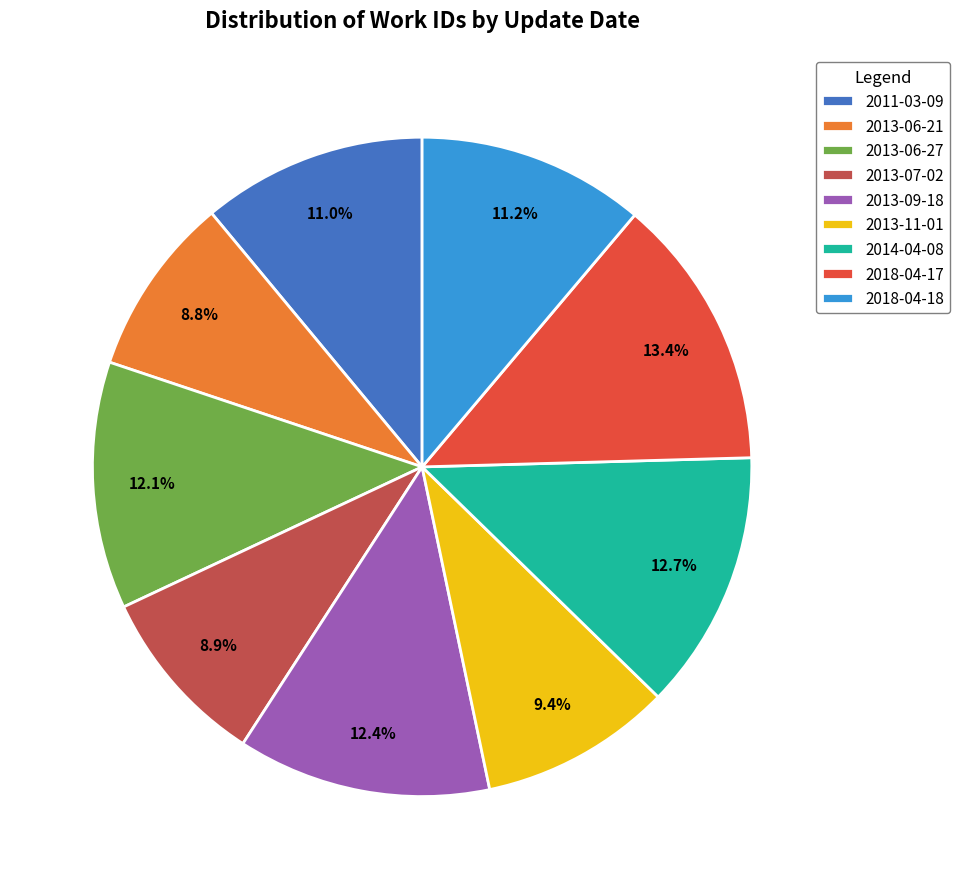

What is the ratio of the value at 2013-11-01 to the value at 2018-04-18?

0.8